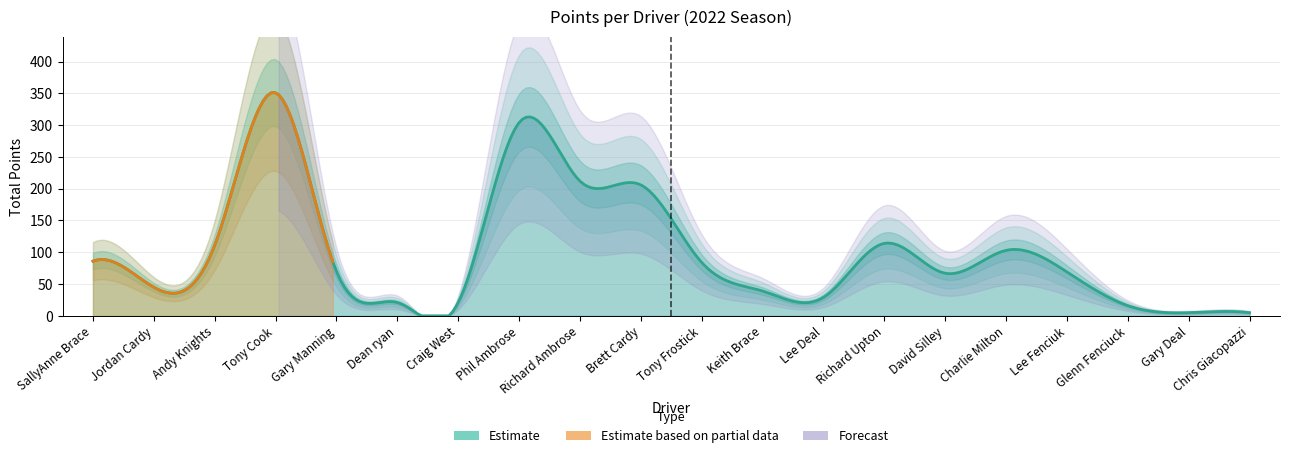

What is the difference between the maximum and minimum values?

346